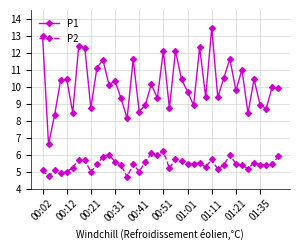

True or false: P1 has more than 0 interior local peaks.

True